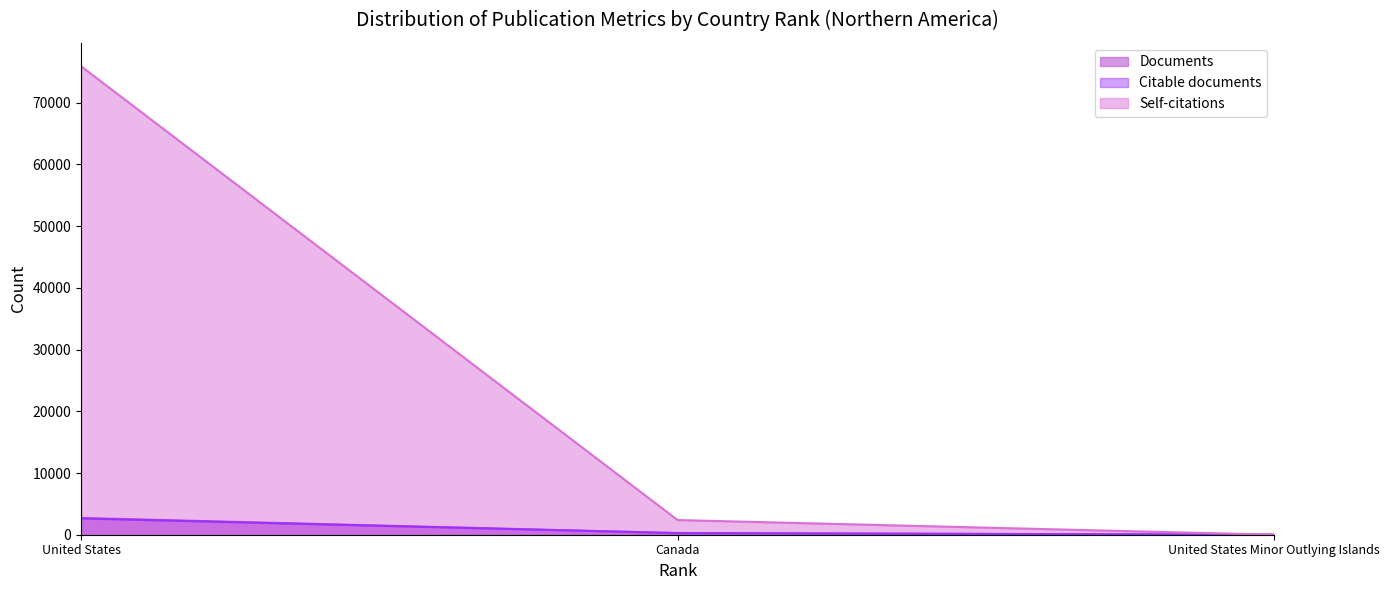

Reading left to right, list all the values displayed in this chart.

Documents: 2723	270	1
Citable documents: 2635	261	1
Citations: 75908	2377	0